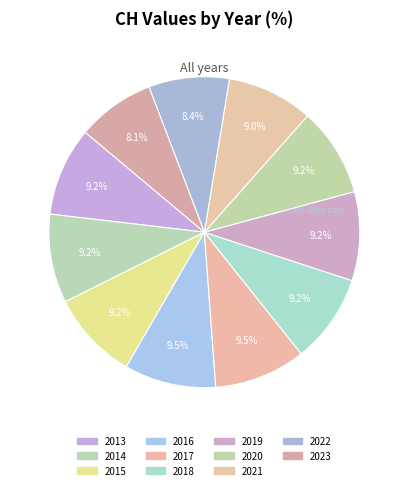

Does 2018 represent more than half of the total?

No